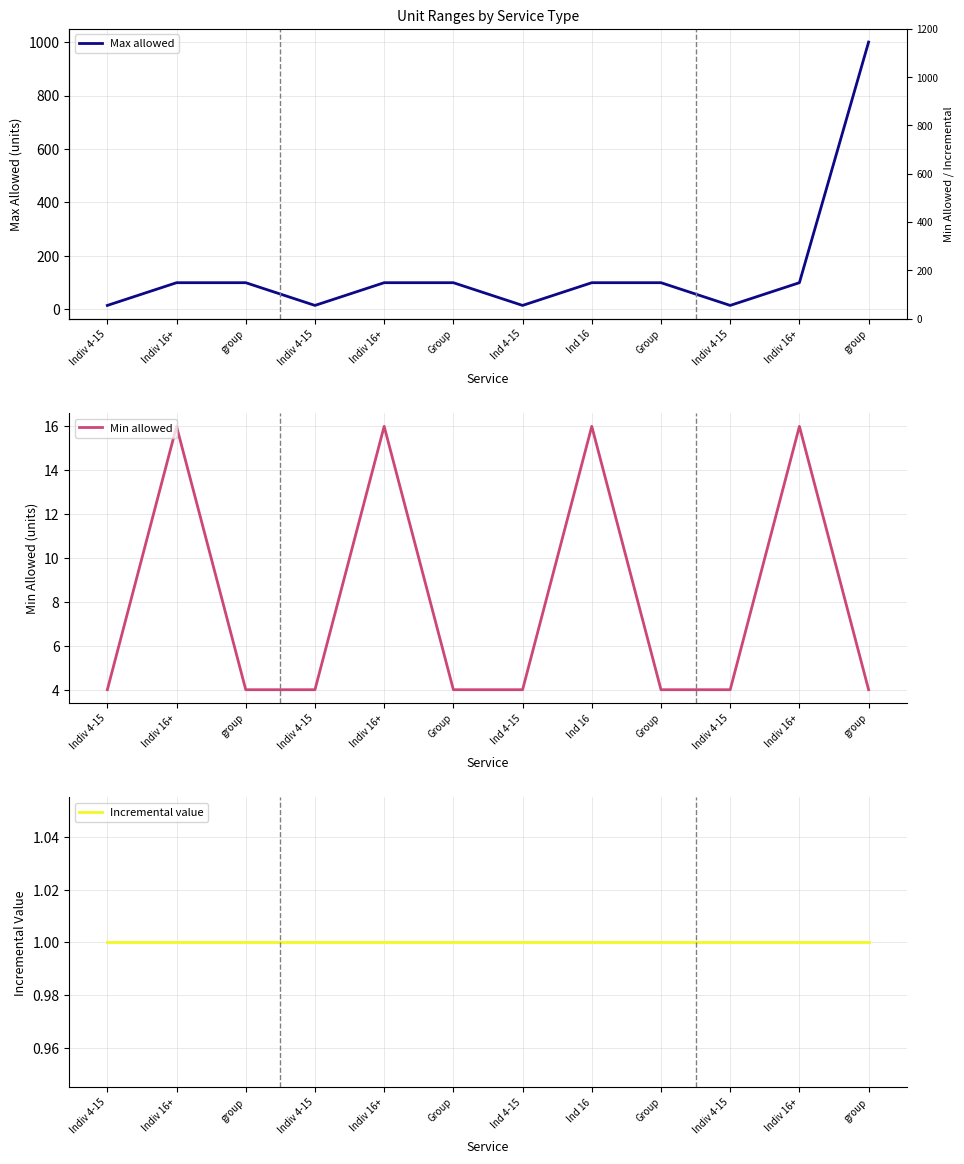

At Group, list the series in order from largest to smallest.

Max allowed, Min allowed, Incremental value